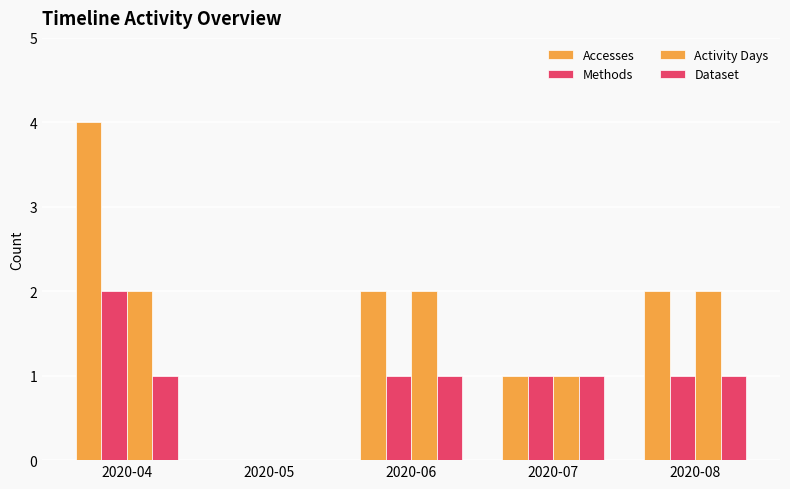

Reading left to right, transcribe all the data shown in this chart.

Accesses: 2020-04=4	2020-05=0	2020-06=2	2020-07=1	2020-08=2
Methods: 2020-04=2	2020-05=0	2020-06=1	2020-07=1	2020-08=1
Activity Days: 2020-04=2	2020-05=0	2020-06=2	2020-07=1	2020-08=2
Dataset: 2020-04=1	2020-05=0	2020-06=1	2020-07=1	2020-08=1